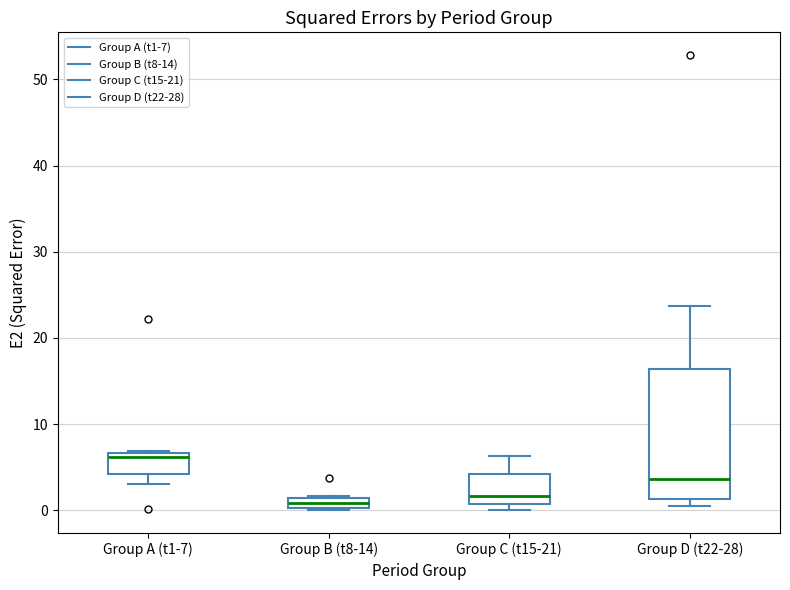

Where is the lower edge of the box for Group B (t8-14) on the y-axis? The values are not printed on the chart, so give them approximately, as read against the axis.

0